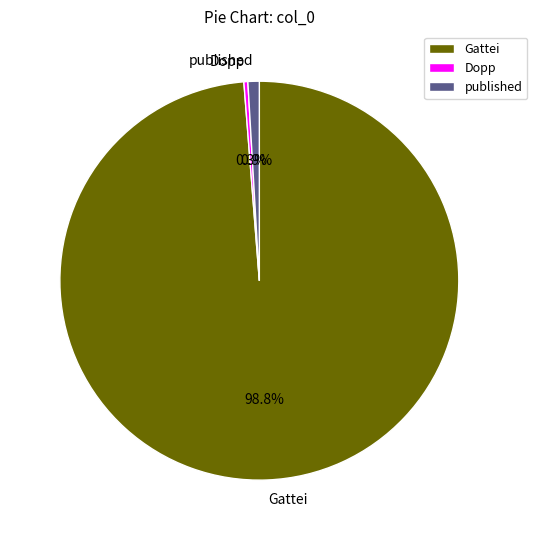

What percentage is NOT represented by published?

99.1%